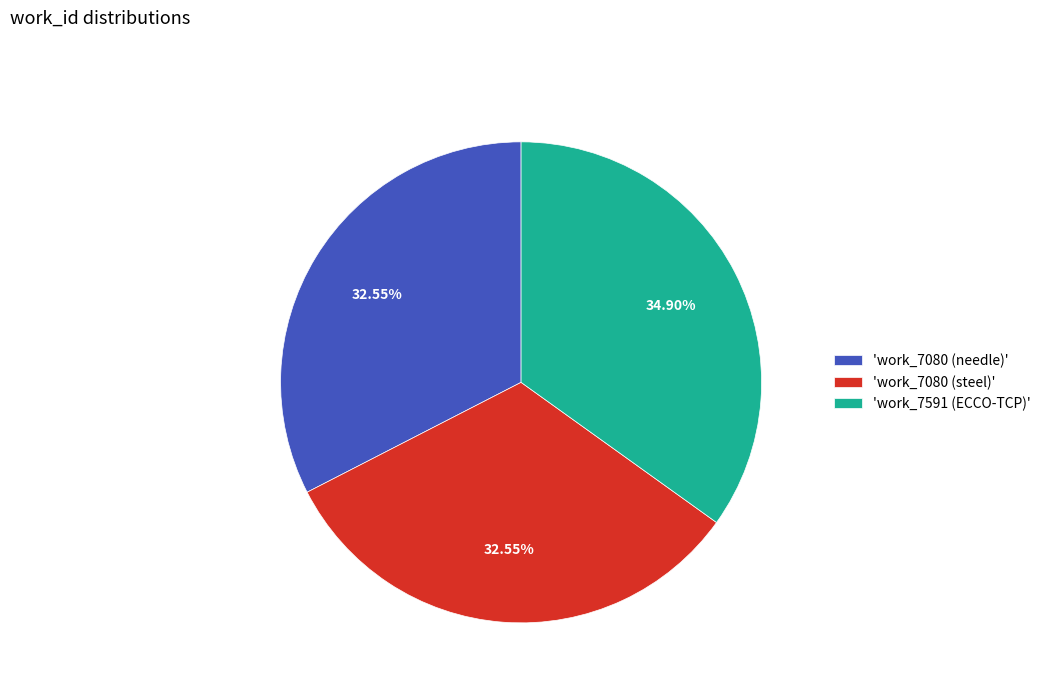

Does 'work_7080 (steel)' represent more than half of the total?

No